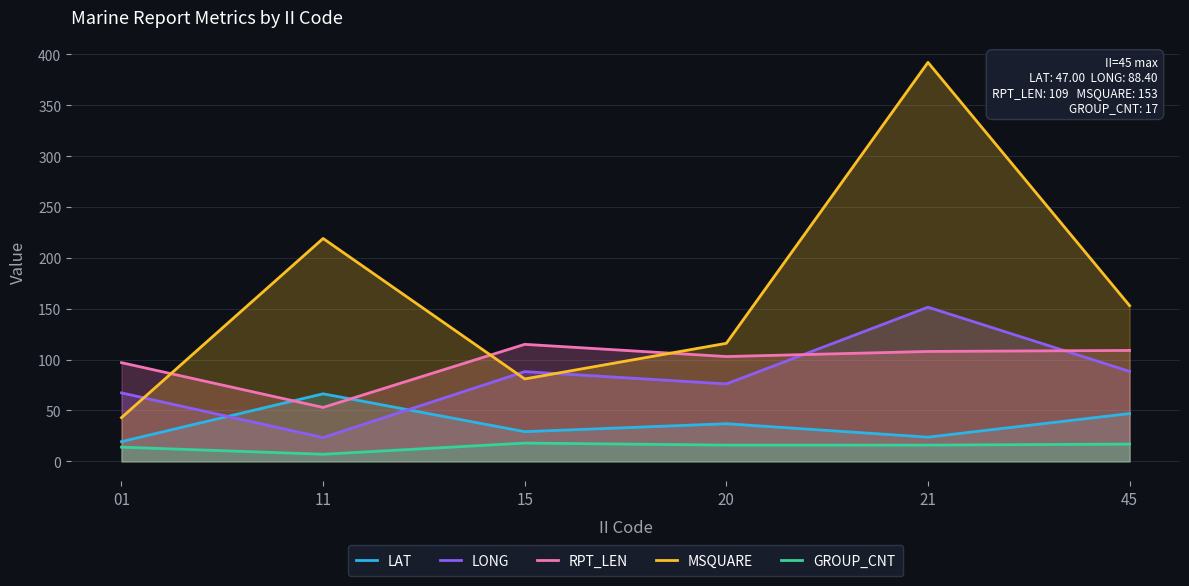

Is the value of GROUP_CNT at 20 greater than the value of LONG at 20?

No